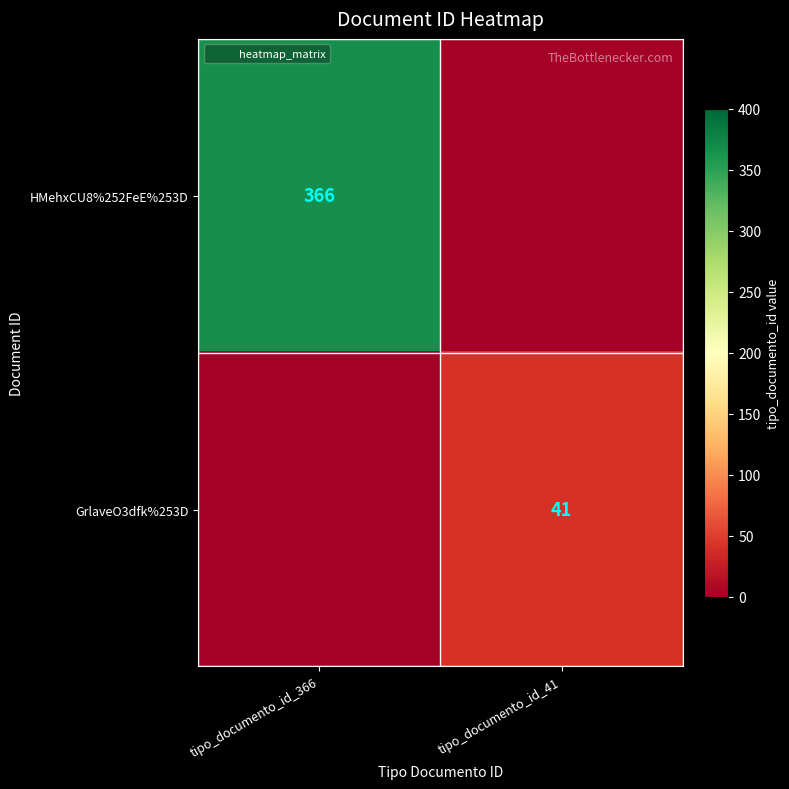

Is the value of GrlaveO3dfk%253D at tipo_documento_id_366 greater than the value of HMehxCU8%252FeE%253D at tipo_documento_id_366?

No